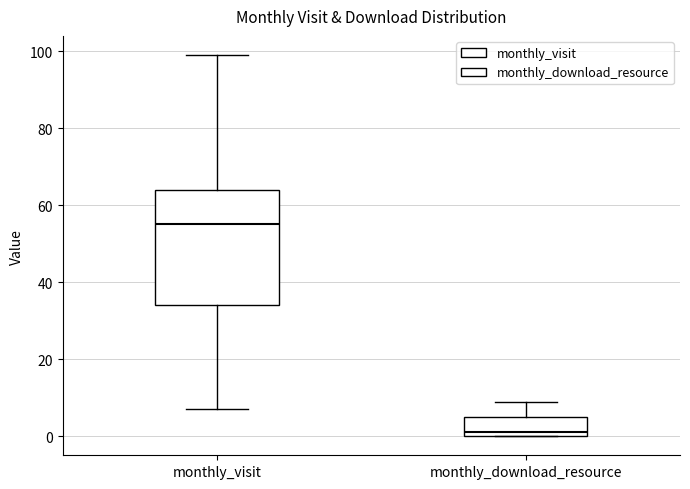

Reading left to right, transcribe this box plot: for each box, give where its median line is, the range the box spans, and where its two whiskers end, as read against the y-axis. The values are not printed on the chart, so give them approximately, as read against the axis.

monthly_visit: median 56, box 34 to 64, whiskers 8 to 100
monthly_download_resource: median 2, box 0 to 6, whiskers 0 to 10